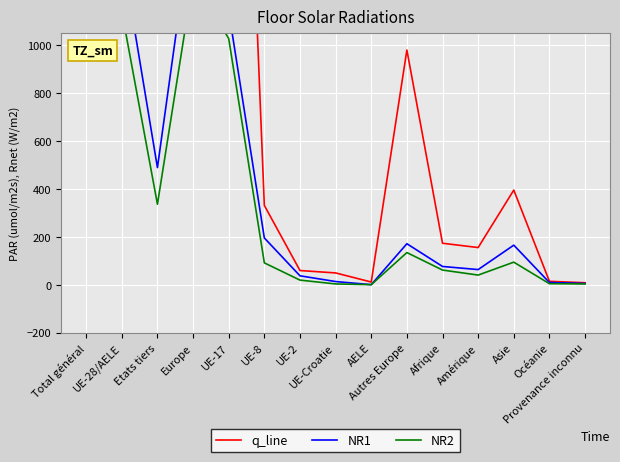

At which label is NR2 closest to 738?

UE-17